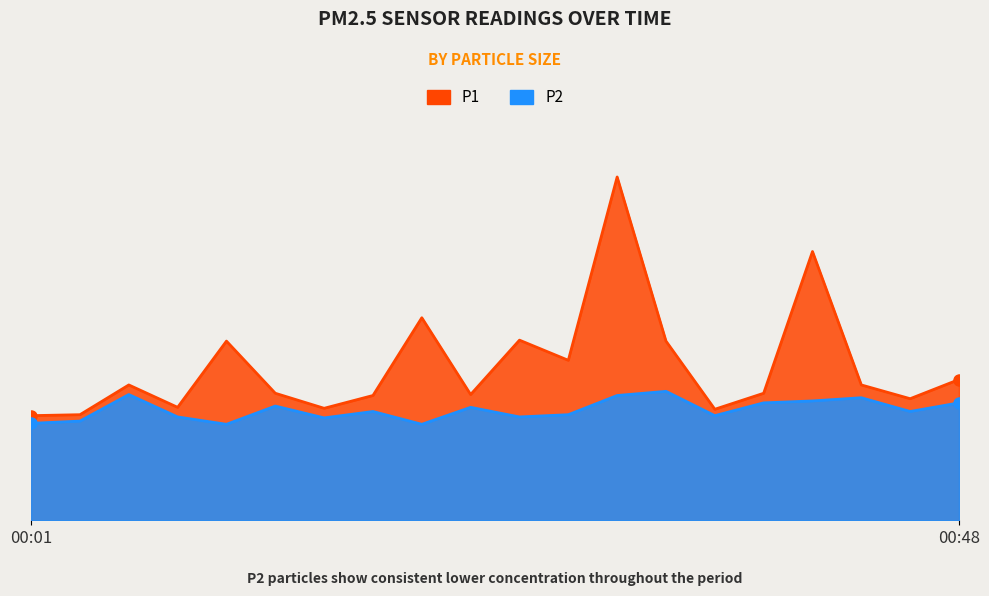

Is it true that P2 equals 3.2 at 00:09?

True